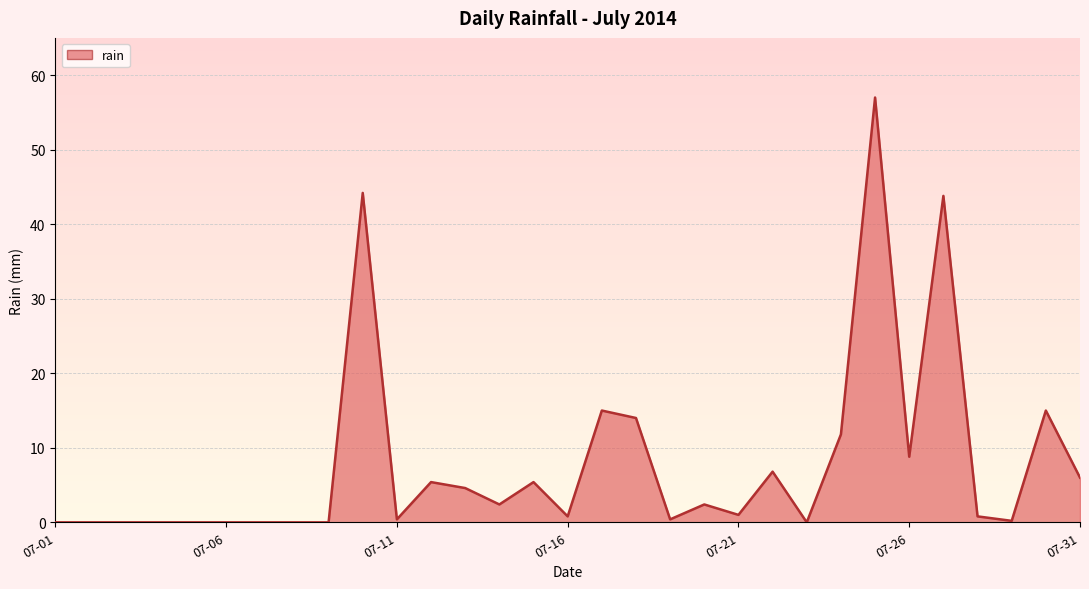

What is the difference between the maximum and minimum values?

57.0